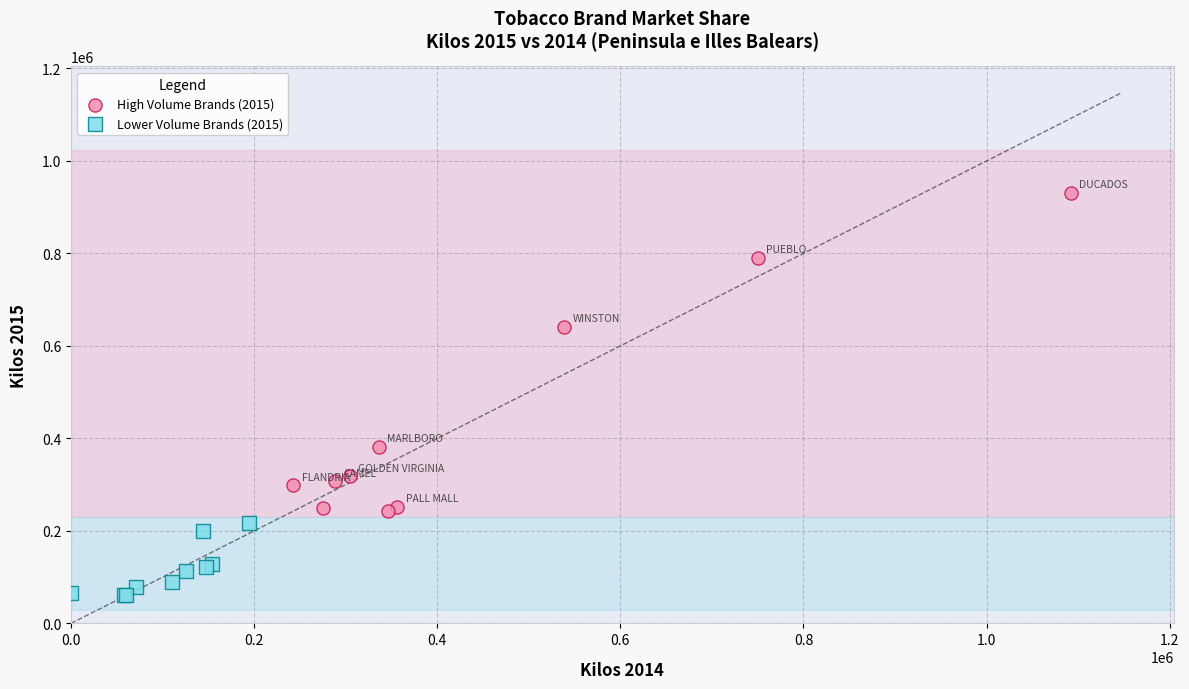

Which series reaches the maximum Y coordinate?

High Volume Brands (2015)